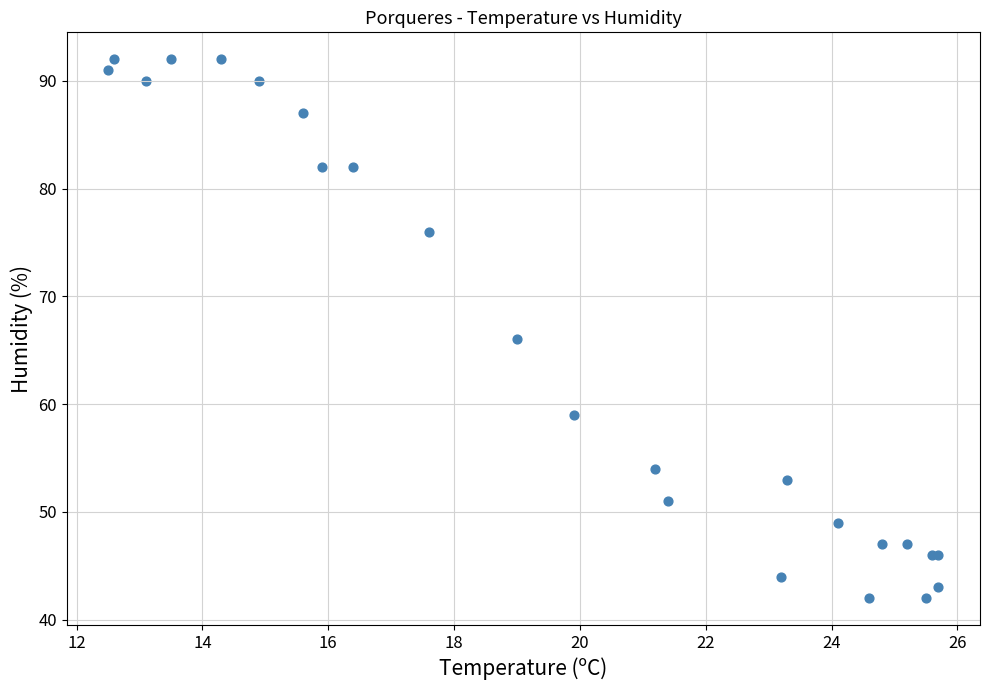

What Y value in the scatter plot is closest to 67?

66